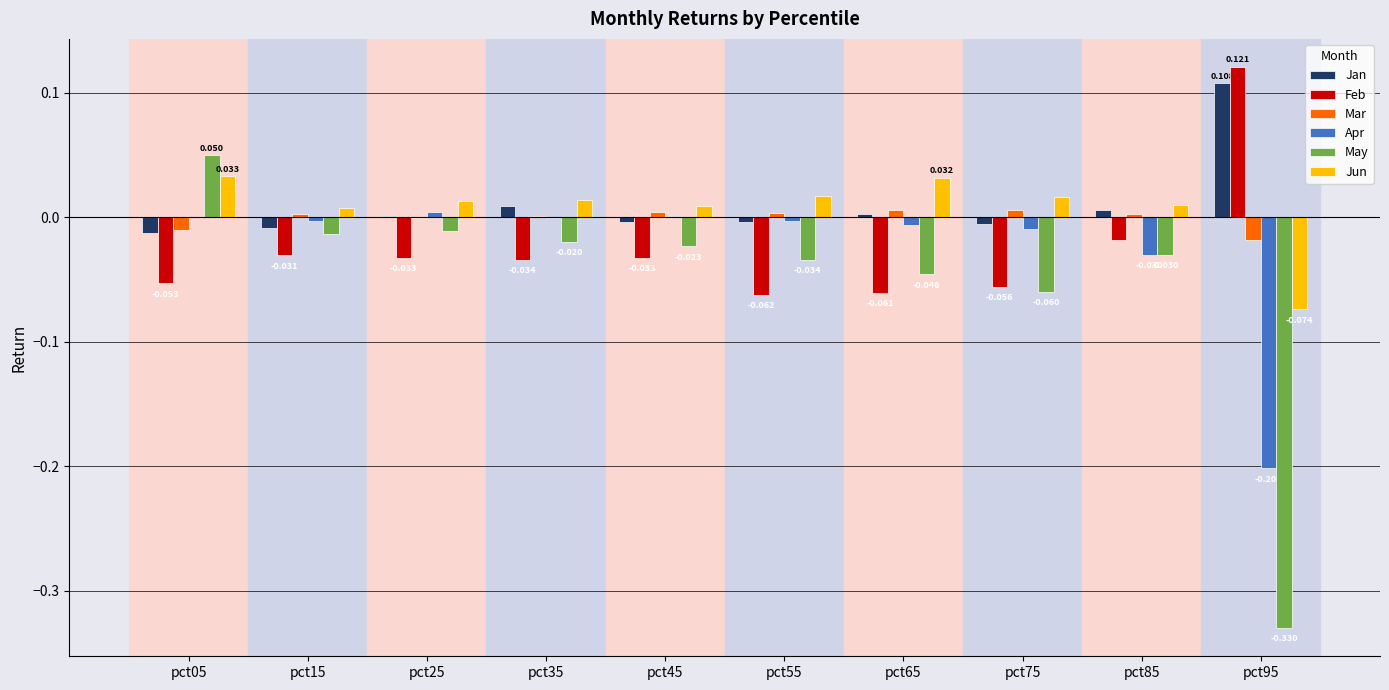

How many groups of bars are there?

10